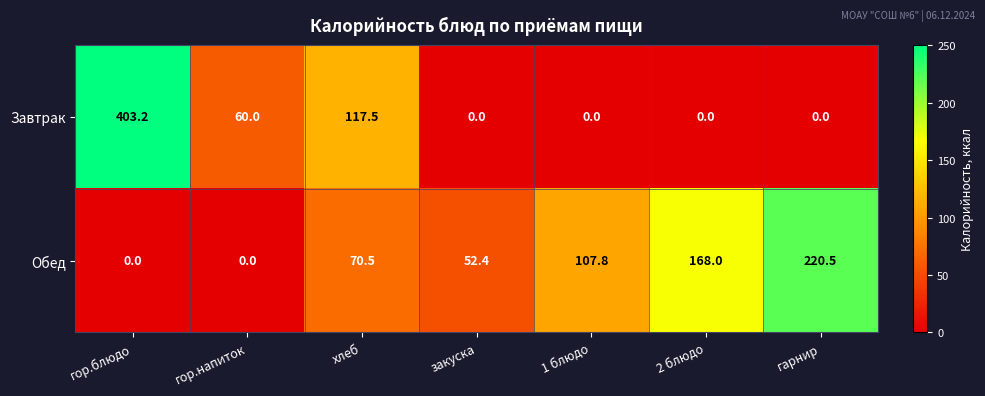

Where is Обед nearest to the value 110?

1 блюдо